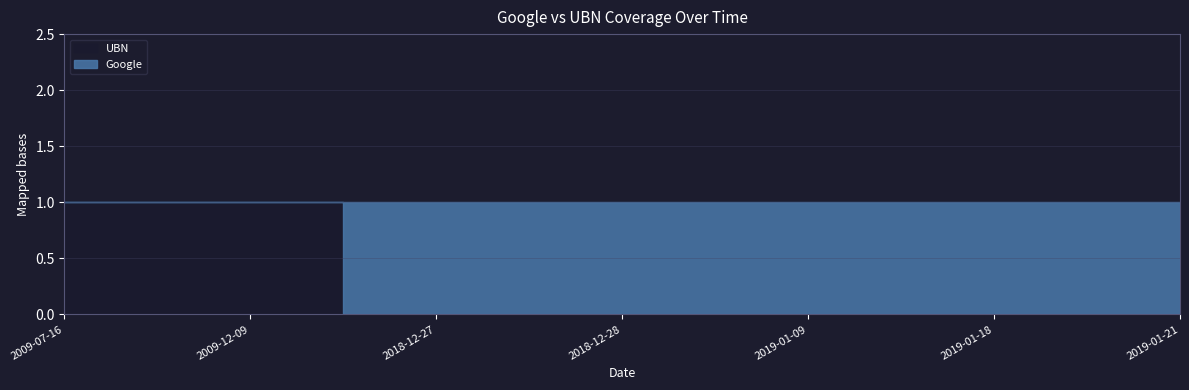

What is the label of the 2nd point from the right?

2019-01-18